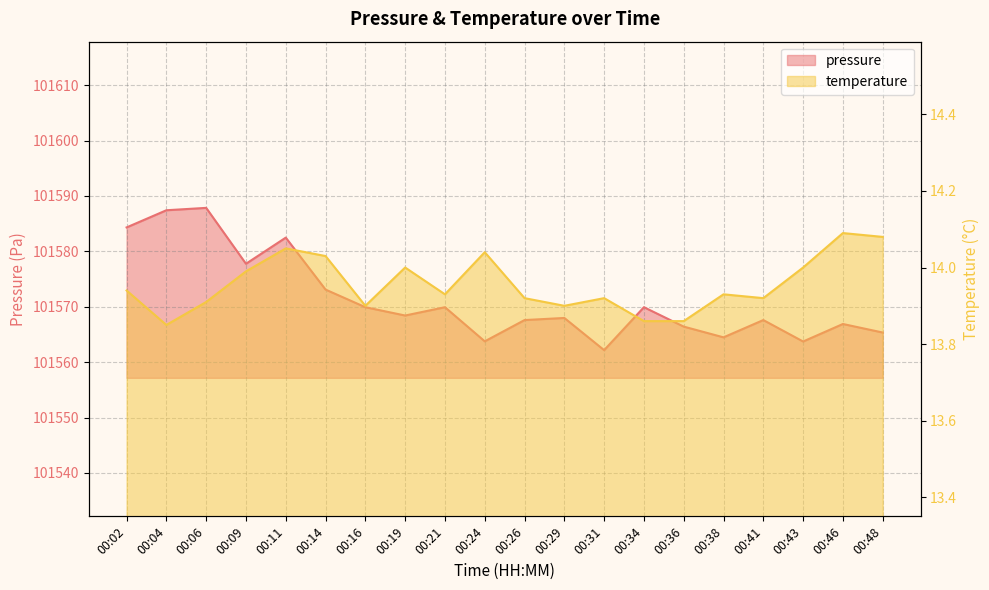

At how many categories does at least one series exceed 63497?

20